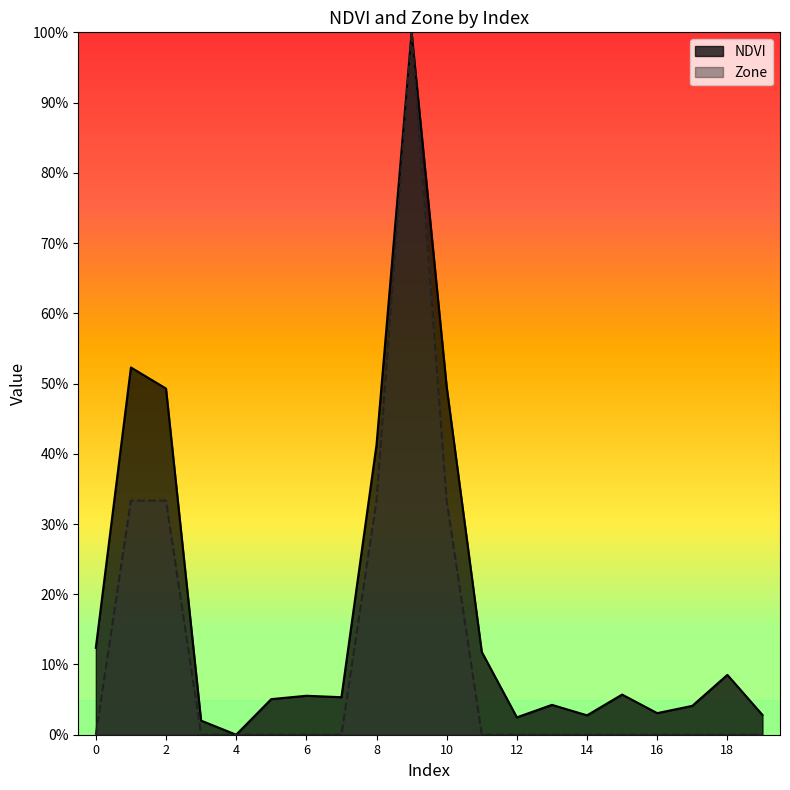

How many times do NDVI and Zone cross each other?

2